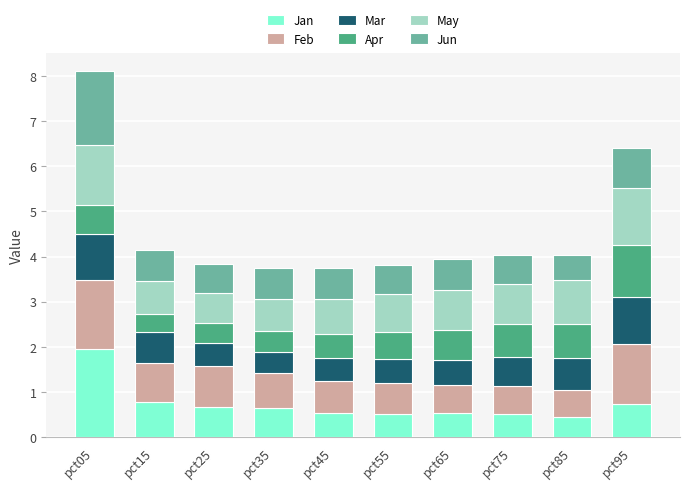

How many bars are there in total?

10